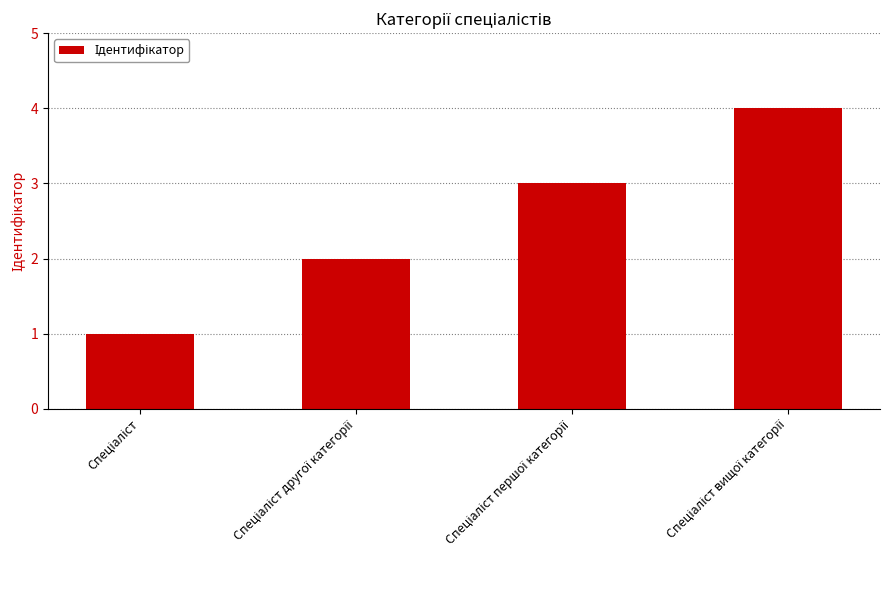

What is the sum of all values?

10